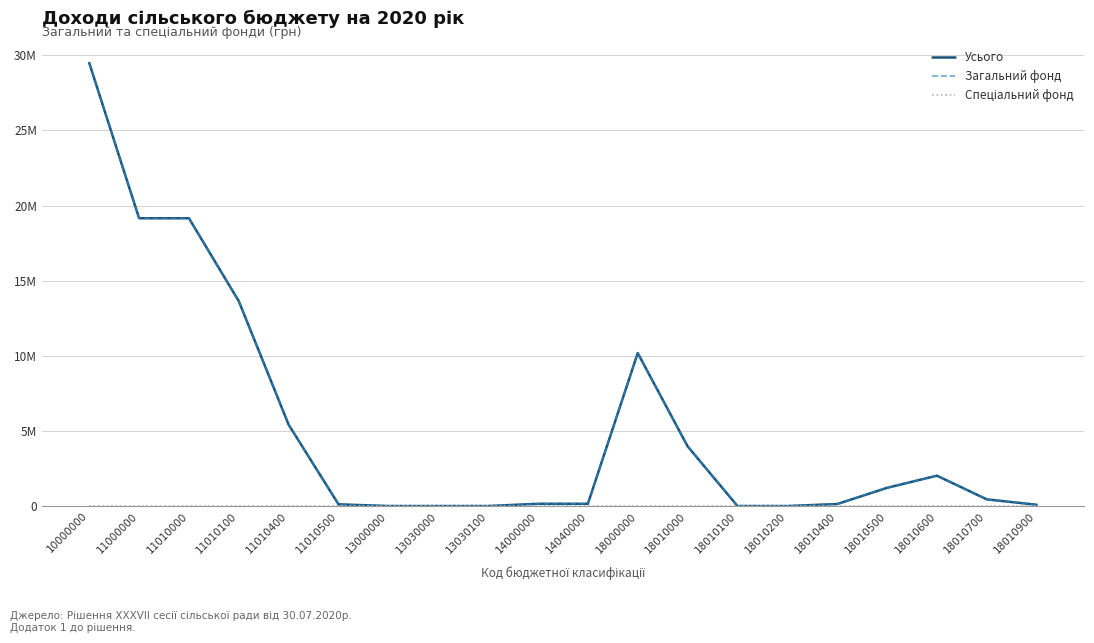

Does the chart display data point markers on the line(s)?

No